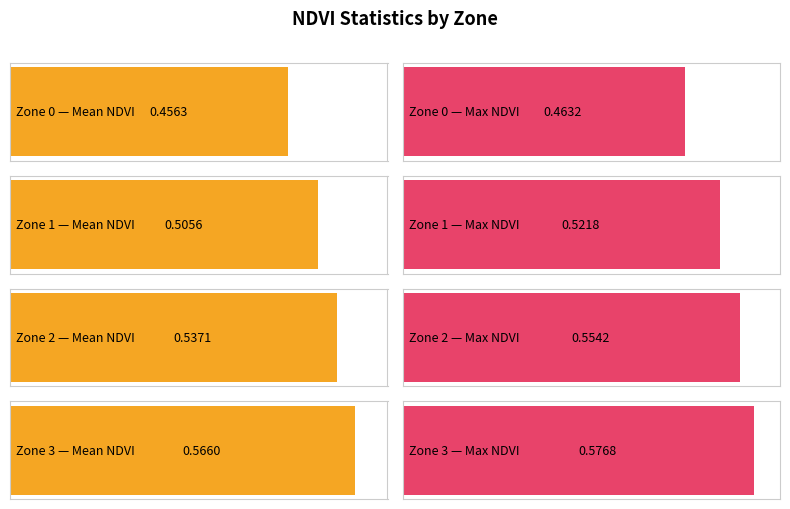

What is the value of the Max NDVI bar at the 1st from the left?

0.5